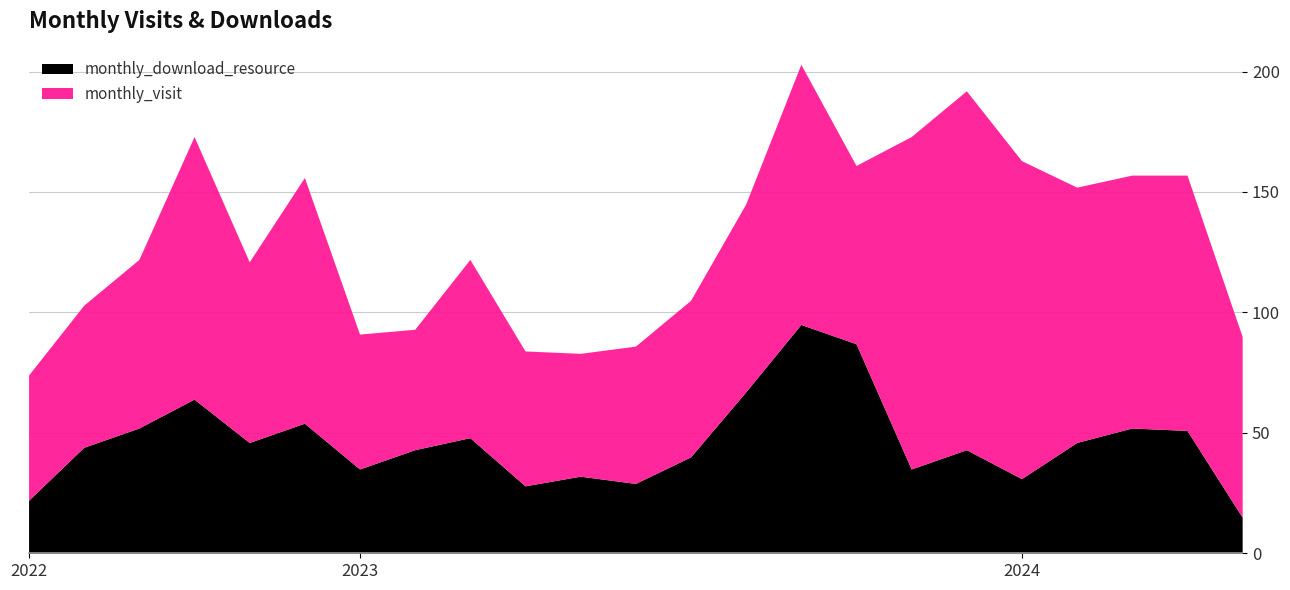

Where is monthly_download_resource nearest to the value 55?

2022-12